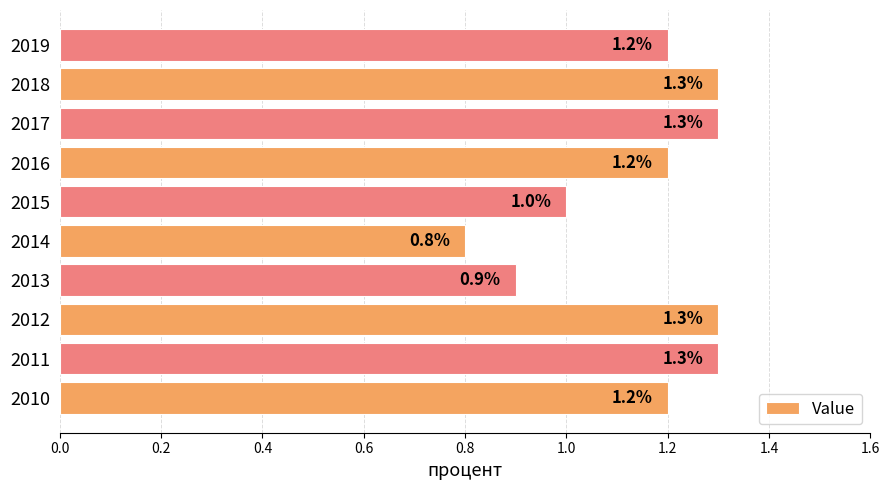

Where is the data nearest to the value 1?

2015